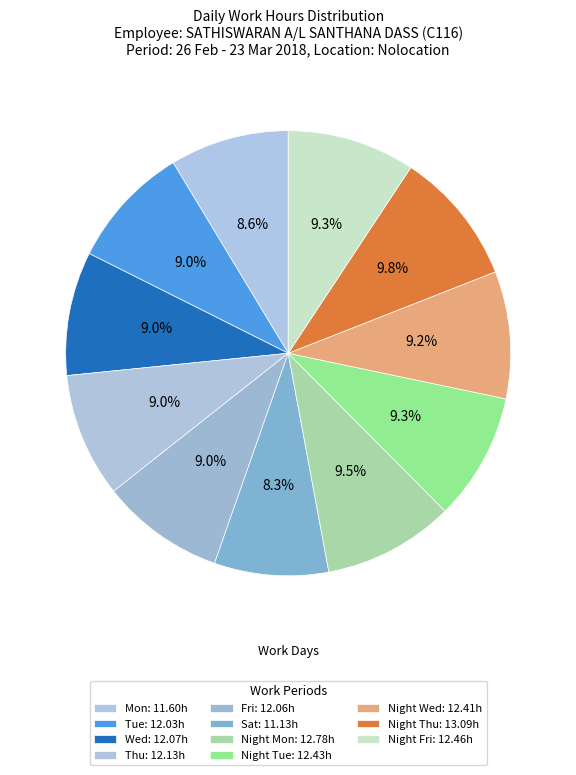

Count the number of slices in the pie.

11